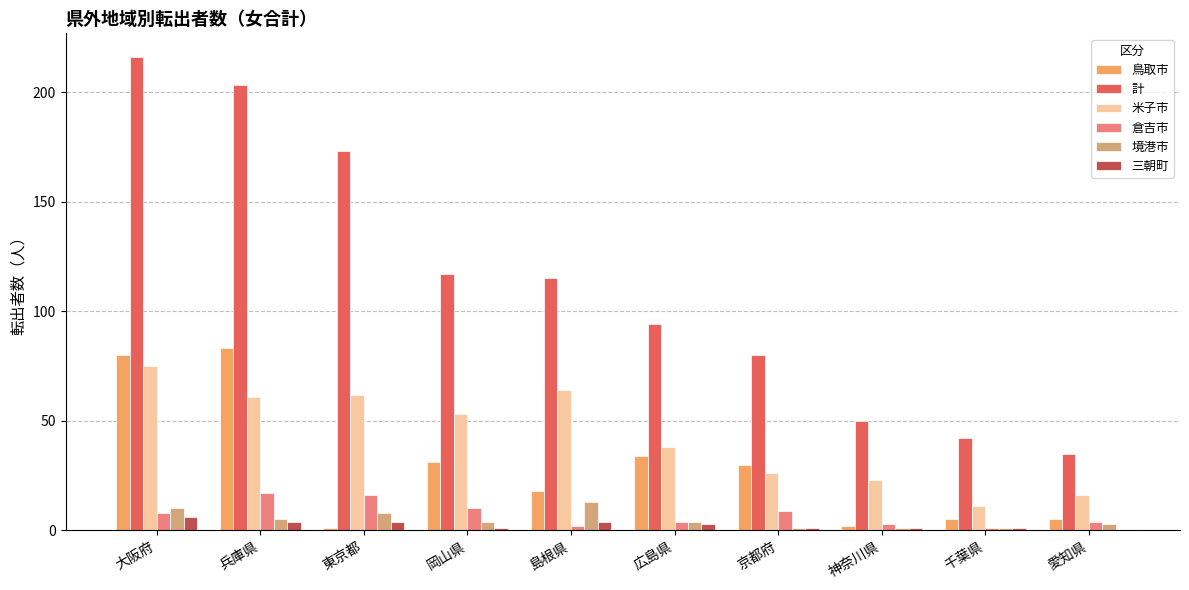

Reading left to right, extract all data points from this chart.

鳥取市: 80	83	1	31	18	34	30	2	5	5
計: 216	203	173	117	115	94	80	50	42	35
米子市: 75	61	62	53	64	38	26	23	11	16
倉吉市: 8	17	16	10	2	4	9	3	1	4
境港市: 10	5	8	4	13	4	1	1	1	3
三朝町: 6	4	4	1	4	3	1	1	1	0